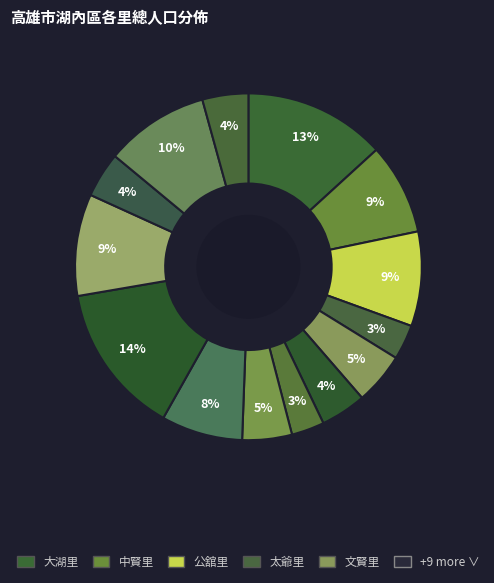

Rank the categories by value from lowest to highest.

忠興里, 太爺里, 逸賢里, 田尾里, 劉家里, 海山里, 文賢里, 海埔里, 中賢里, 公舘里, 湖東里, 葉厝里, 大湖里, 湖內里